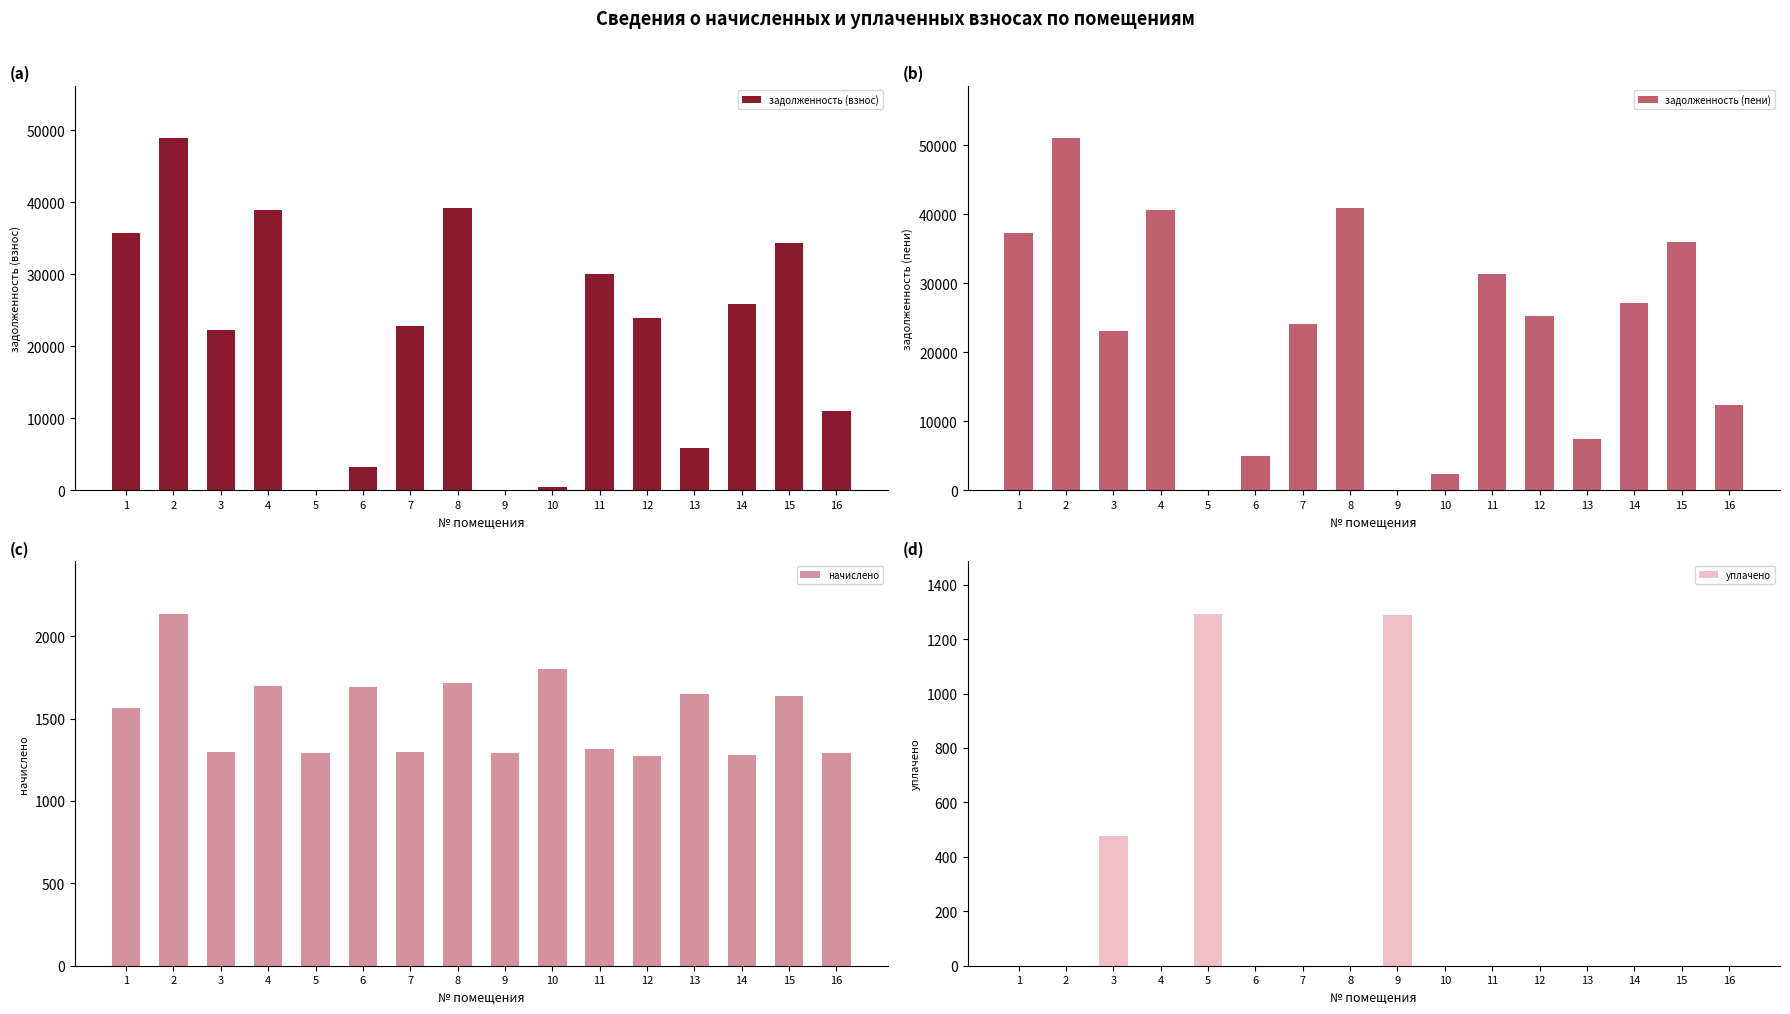

What is the sum of all задолженность (пени) values?

363484.3